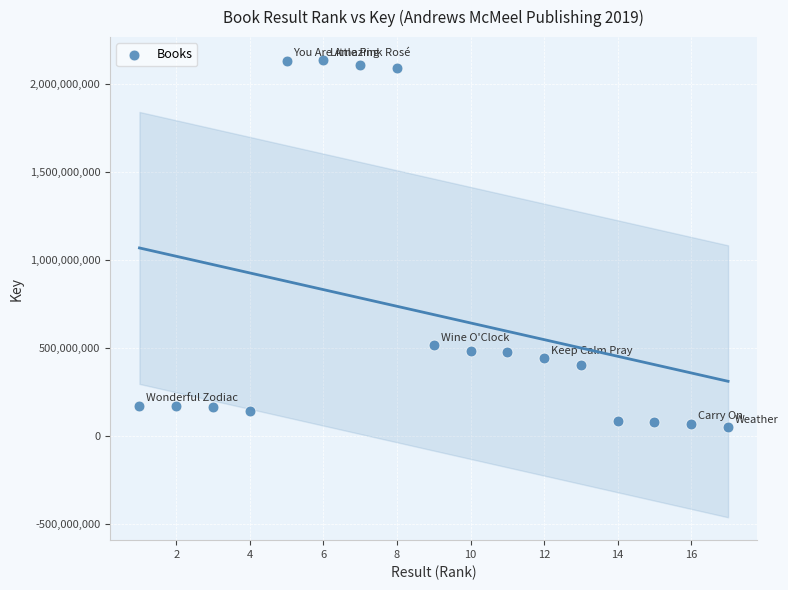

What Y value in the scatter plot is closest to 1094355393?

514724172